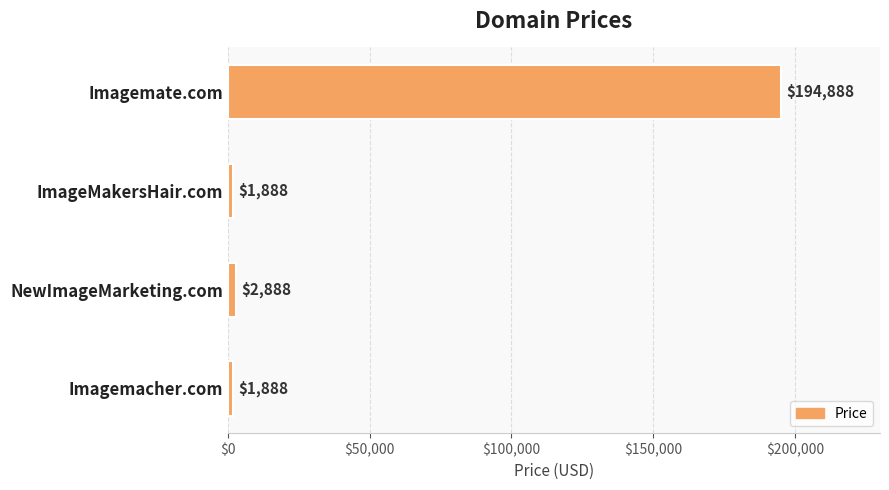

What is the difference between the second highest and second lowest values?

1000